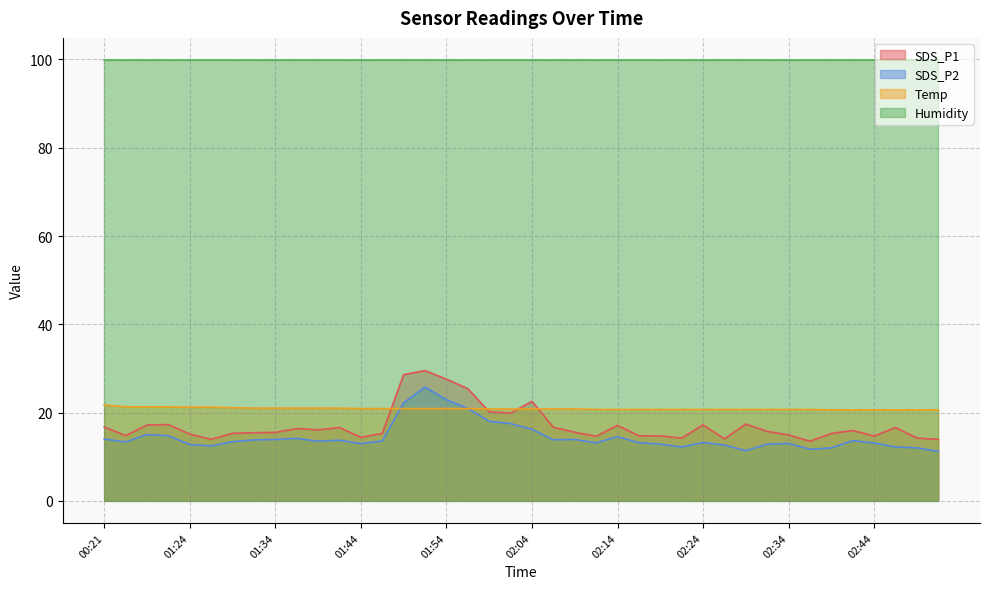

What is the maximum value shown in the chart?

99.9